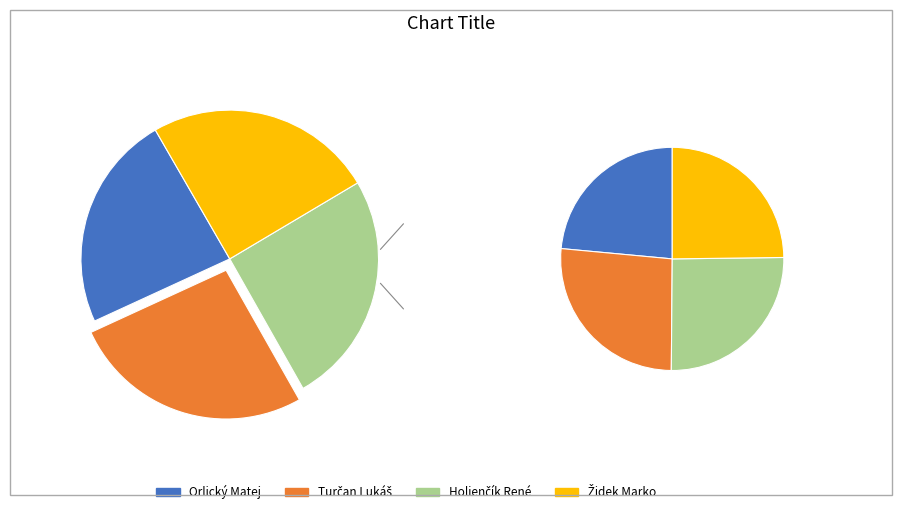

Count the number of slices in the pie.

4